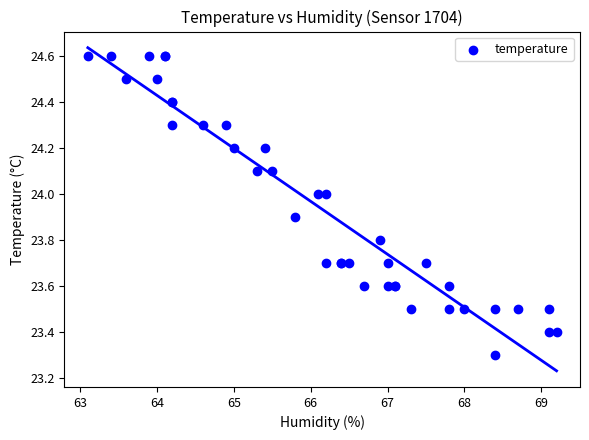

What Y value in the scatter plot is closest to 23?

23.3